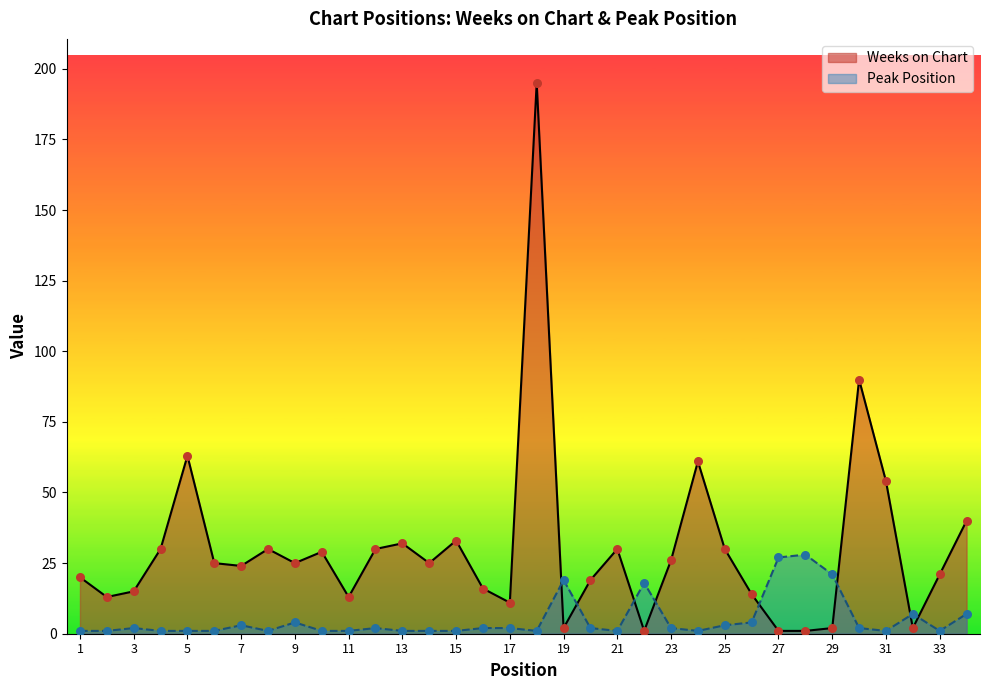

Which series has the largest Y range (max minus min)?

Weeks on Chart